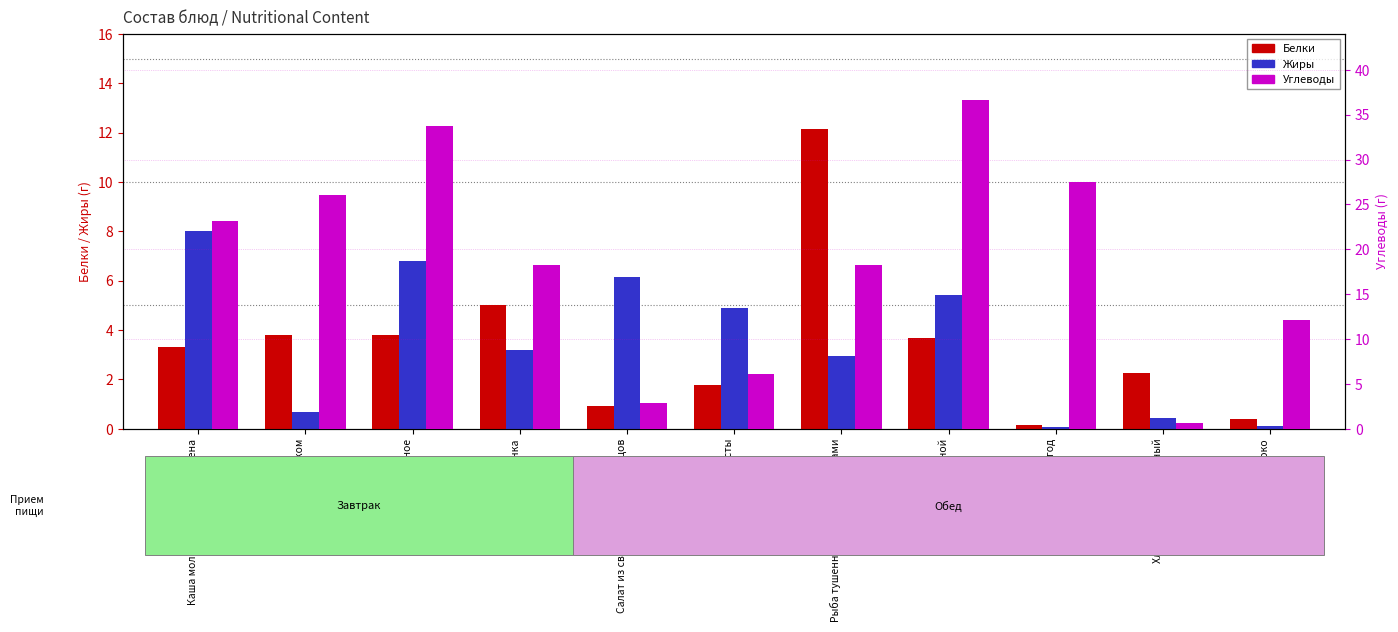

Reading left to right, what are all the values shown in this chart?

Белки: Каша молочная из риса и пшена=3.3	Какао с молоком=3.8	Печенье сдобное=3.8	Ряженка=5.0	Салат из св. помидоров и огурцов=0.9	Щи из свежей капусты=1.8	Рыба тушенная в томате с овощами=12.1	Рис отварной=3.7	Кисель из ягод=0.2	Хлеб ржано-пшеничный=2.2	Яблоко=0.4
Жиры: Каша молочная из риса и пшена=8.0	Какао с молоком=0.7	Печенье сдобное=6.8	Ряженка=3.2	Салат из св. помидоров и огурцов=6.1	Щи из свежей капусты=4.9	Рыба тушенная в томате с овощами=2.9	Рис отварной=5.4	Кисель из ягод=0.1	Хлеб ржано-пшеничный=0.4	Яблоко=0.1
Углеводы: Каша молочная из риса и пшена=23.2	Какао с молоком=26.0	Печенье сдобное=33.7	Ряженка=18.3	Салат из св. помидоров и огурцов=2.9	Щи из свежей капусты=6.1	Рыба тушенная в томате с овощами=18.3	Рис отварной=36.7	Кисель из ягод=27.5	Хлеб ржано-пшеничный=0.7	Яблоко=12.1